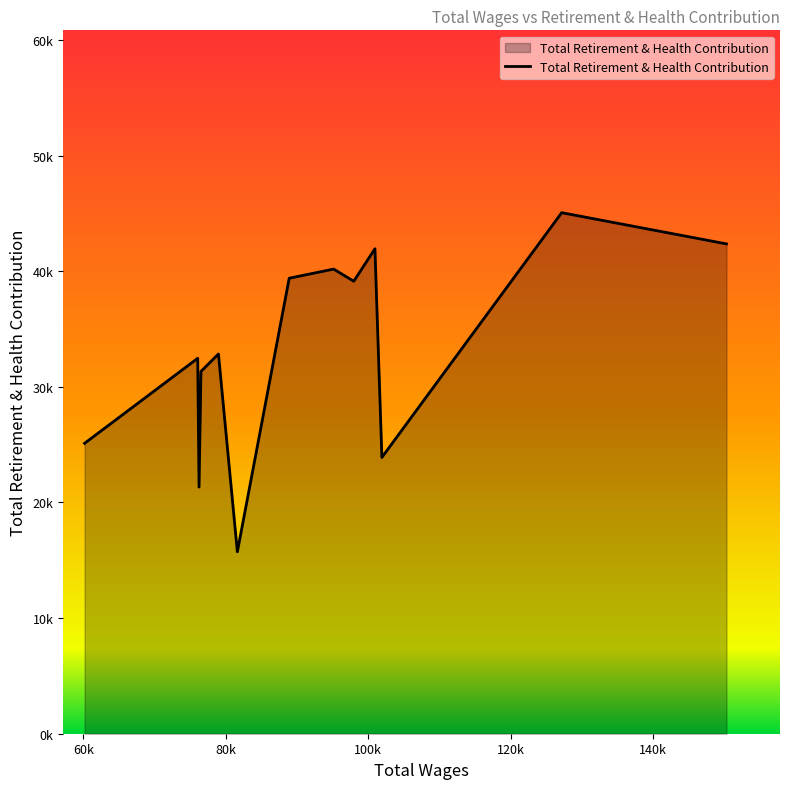

List the labels in order of value, smallest first.

81636.0, 76257.0, 101918.0, 60196.0, 76528.0, 76071.0, 78980.0, 97970.0, 88914.0, 95154.0, 100944.0, 150281.0, 127157.0